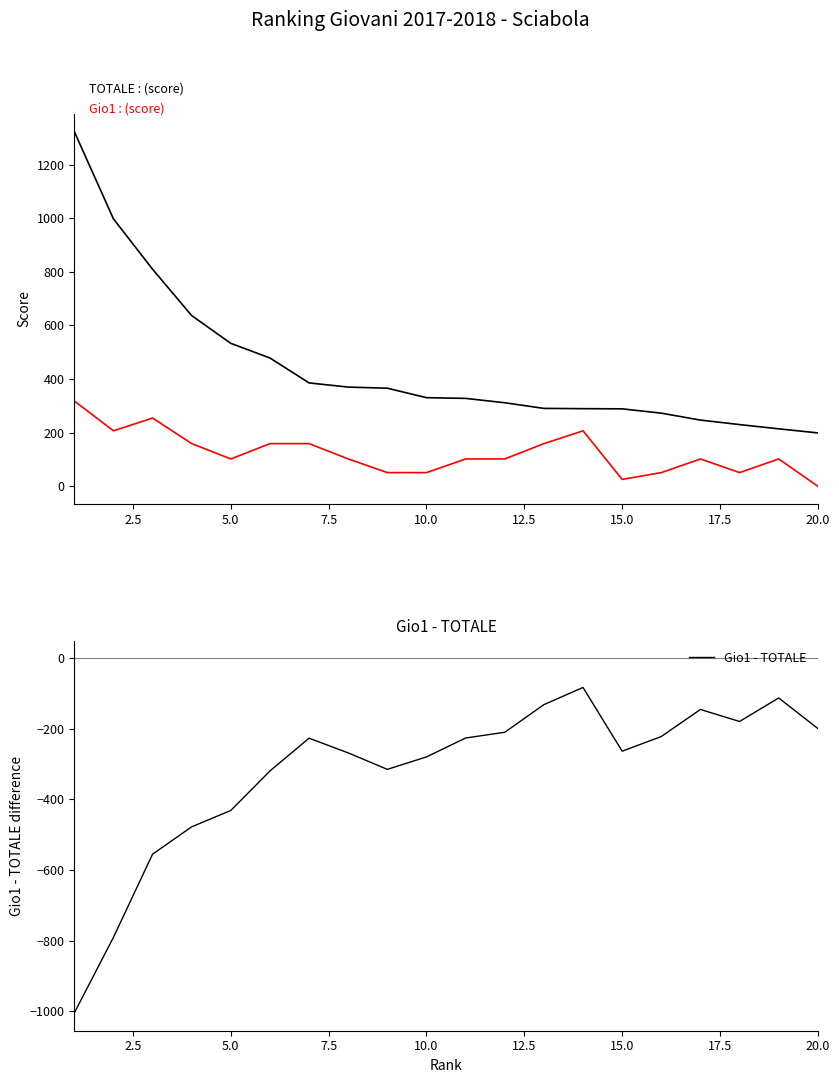

What is the lowest value of the Gio1 - TOTALE series?

-1005.0